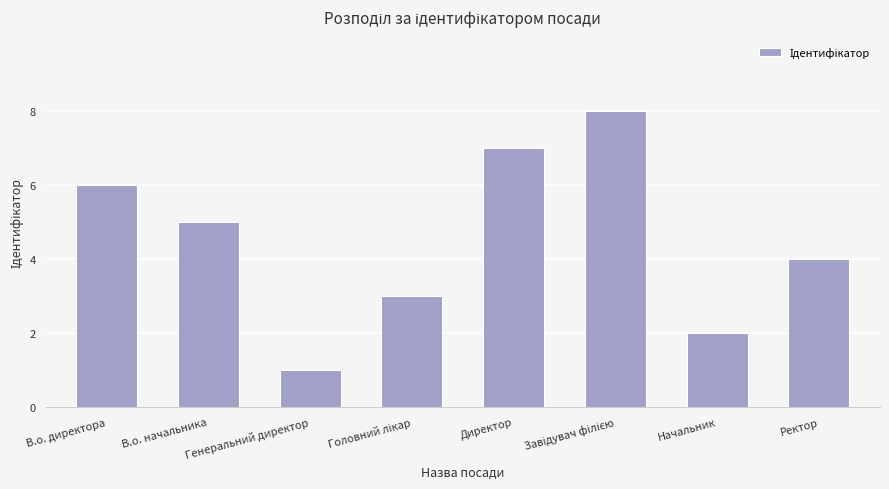

What is the smallest value displayed?

1